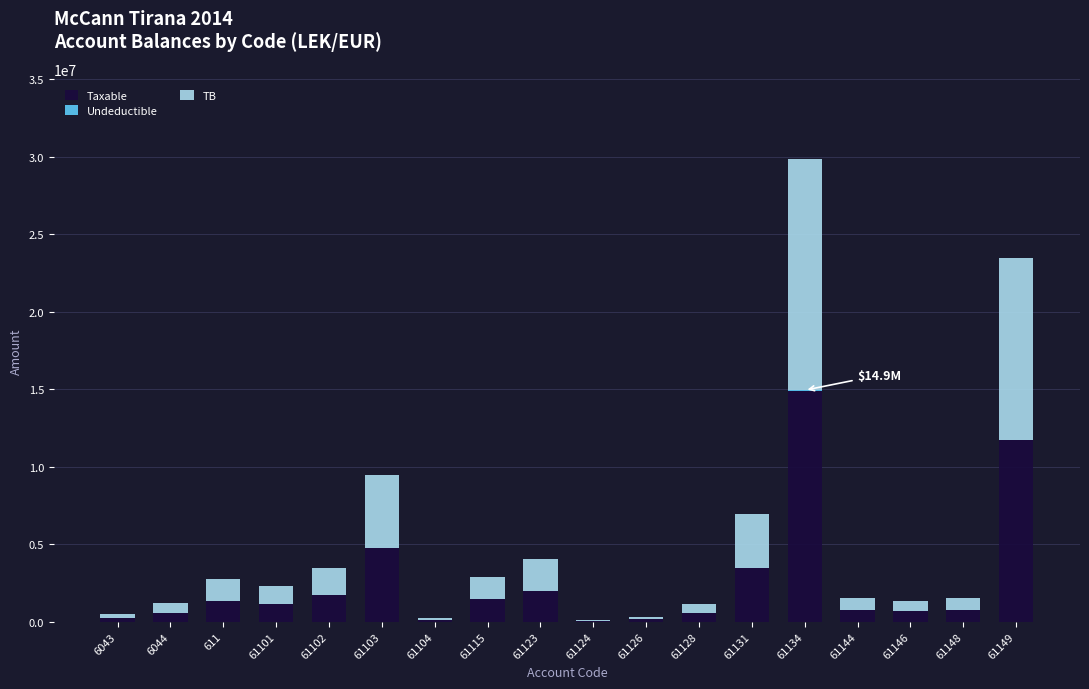

What is the highest value of the Taxable series?

14887859.8